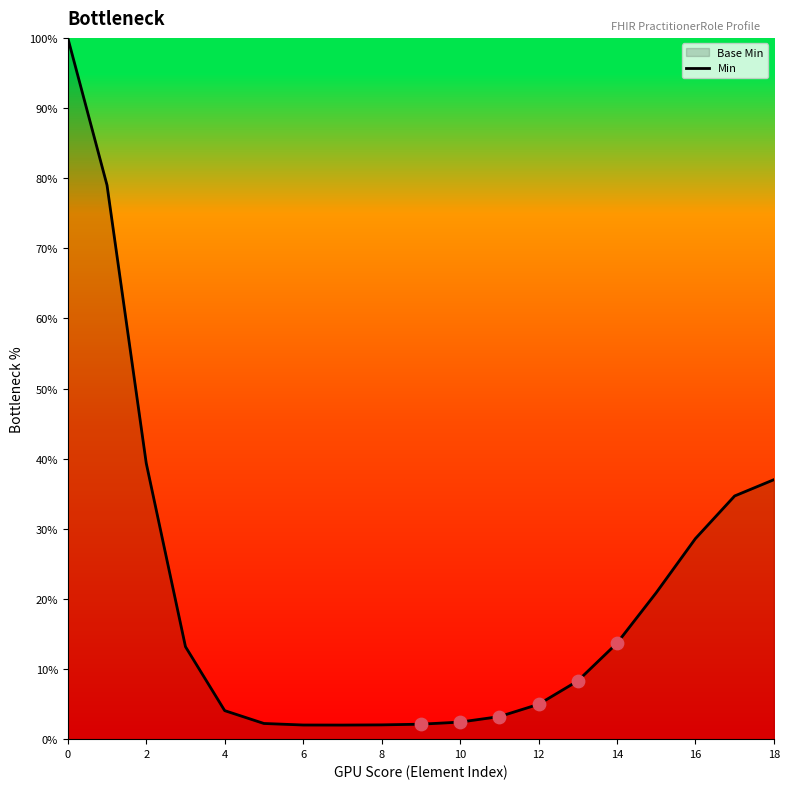

Which has a higher value, 6 or 2?

2